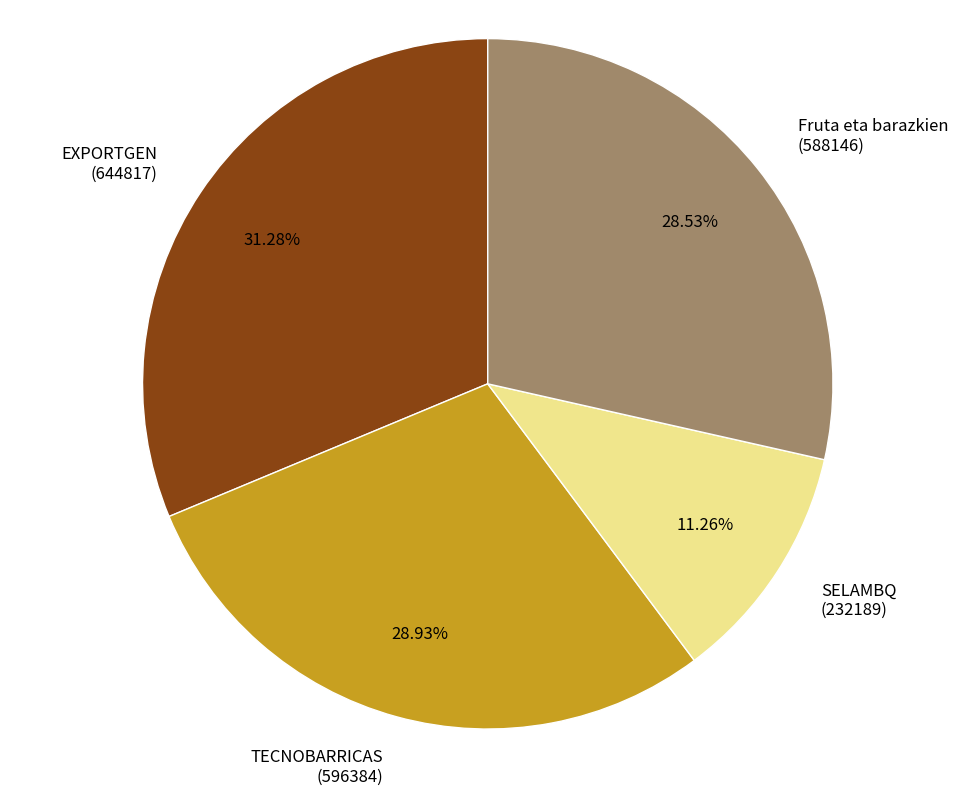

Is the sum of EXPORTGEN (644817) and Fruta eta barazkien (588146) greater than half?

Yes